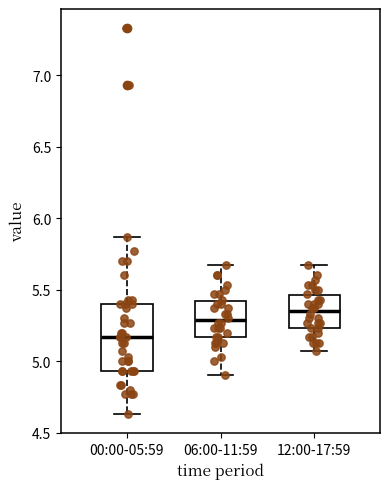

Reading left to right, read every box against the y-axis: the position of its median line, the range the box covers, and the ends of its whiskers. The values are not printed on the chart, so give them approximately, as read against the axis.

00:00-05:59: median 5.15, box 4.95 to 5.40, whiskers 4.65 to 5.85
06:00-11:59: median 5.30, box 5.15 to 5.40, whiskers 4.90 to 5.65
12:00-17:59: median 5.35, box 5.25 to 5.45, whiskers 5.05 to 5.65